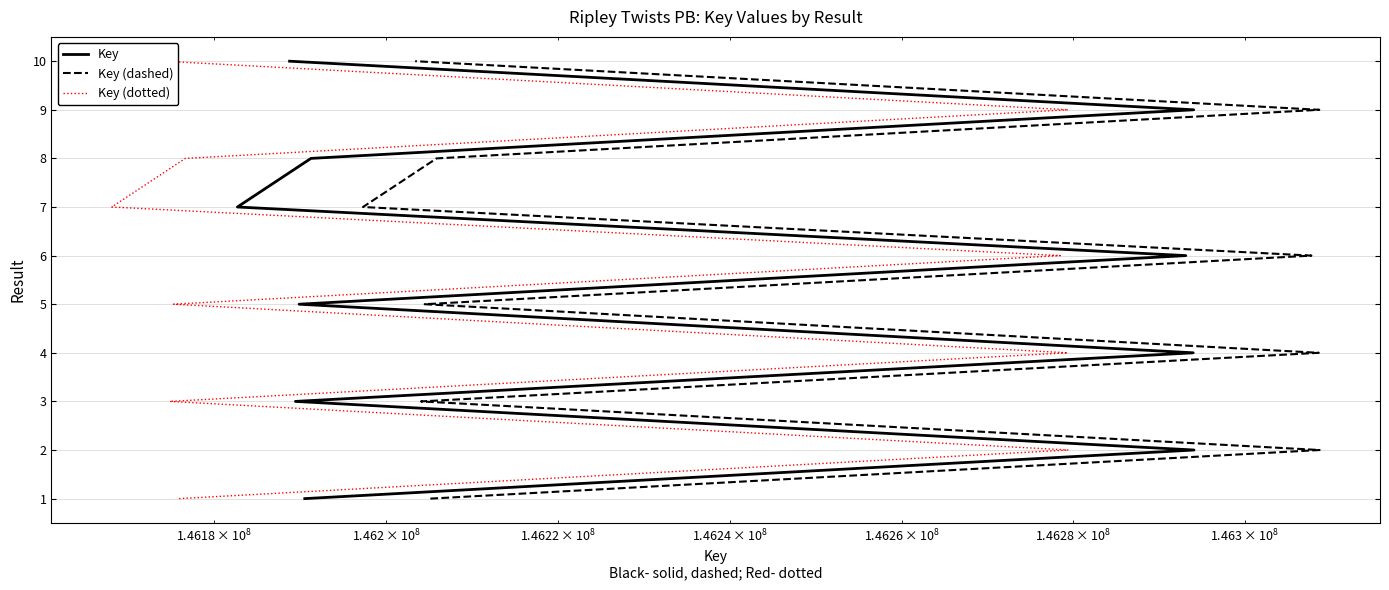

What are all the series names shown in the legend?

Key, Key (dashed), Key (dotted)